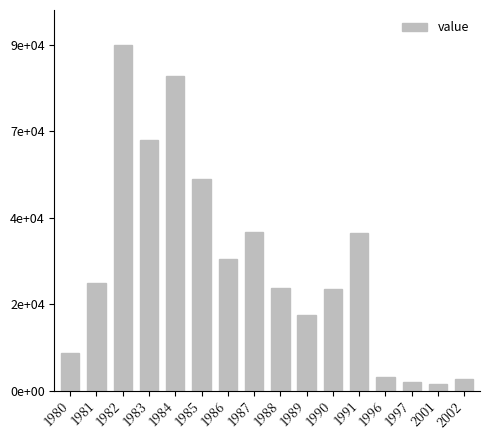

Reading left to right, what are all the values shown in this chart?

9574.4	27274.2	87435.8	63399.4	79442.8	53470.3	33332.0	40066.6	25997.2	19152.7	25669.4	39761.1	3399.8	2151.3	1769.9	2949.3